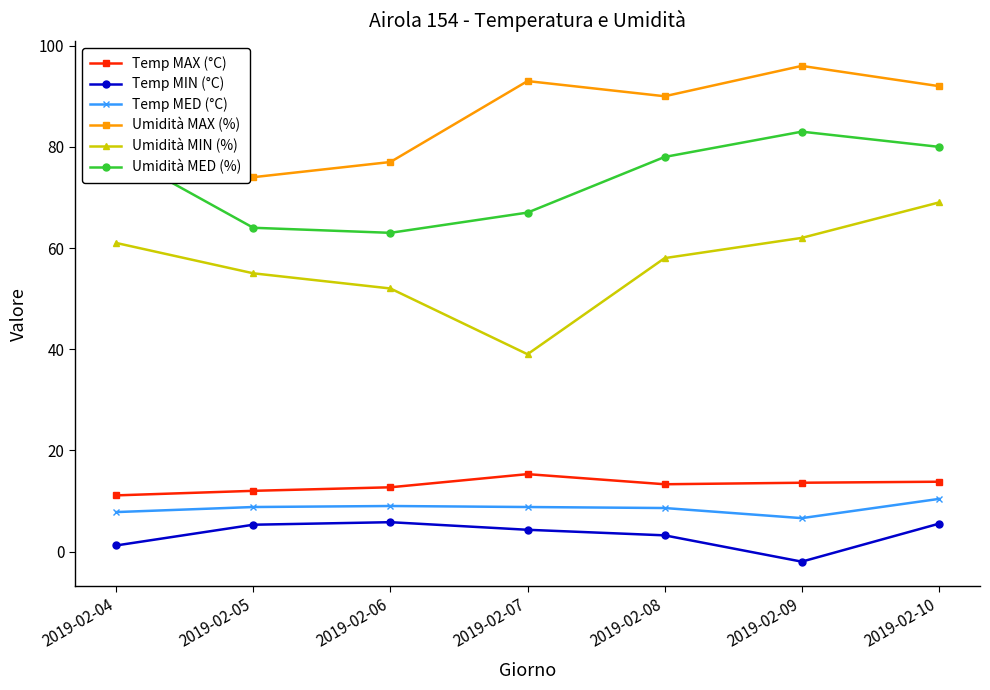

Which series has the largest total across all categories?

Umidità MAX (%)